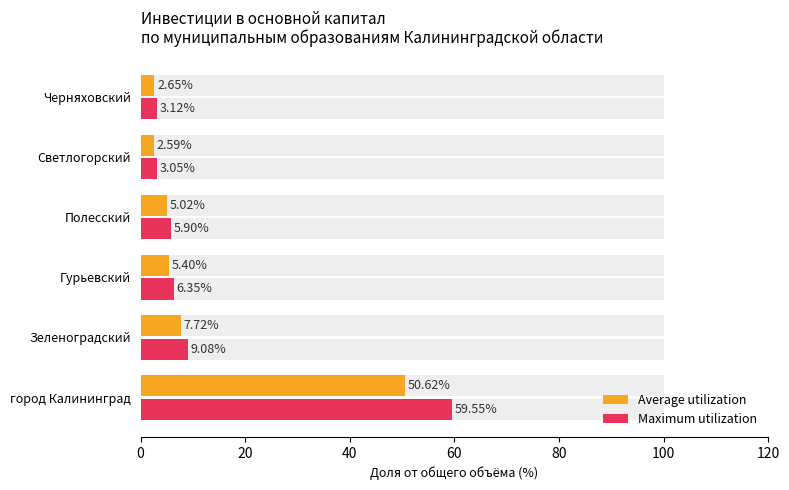

Are the bars grouped side by side (vs. stacked)?

Yes